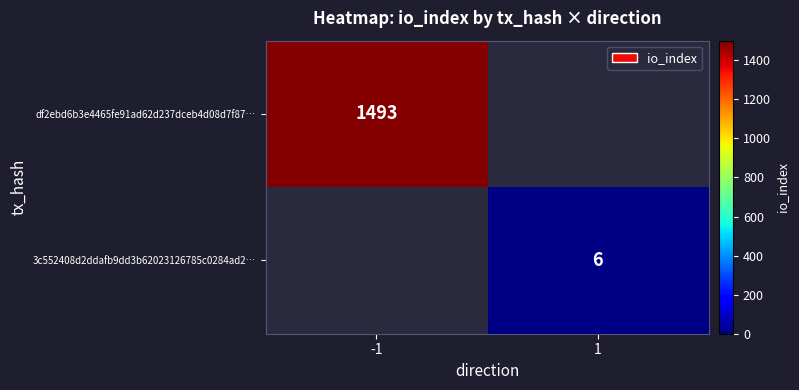

What is the maximum value shown in the chart?

1493.0